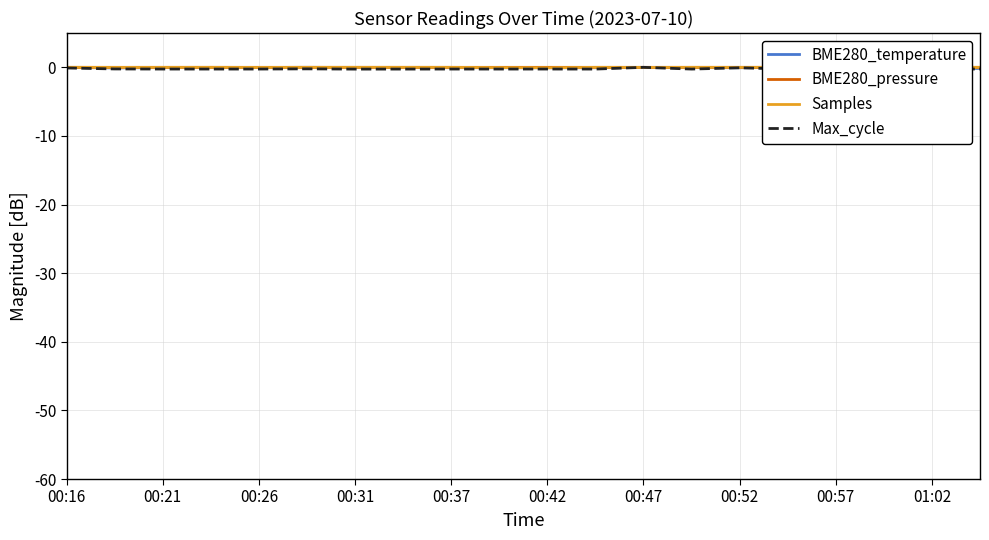

True or false: BME280_pressure and Max_cycle cross at least once.

True